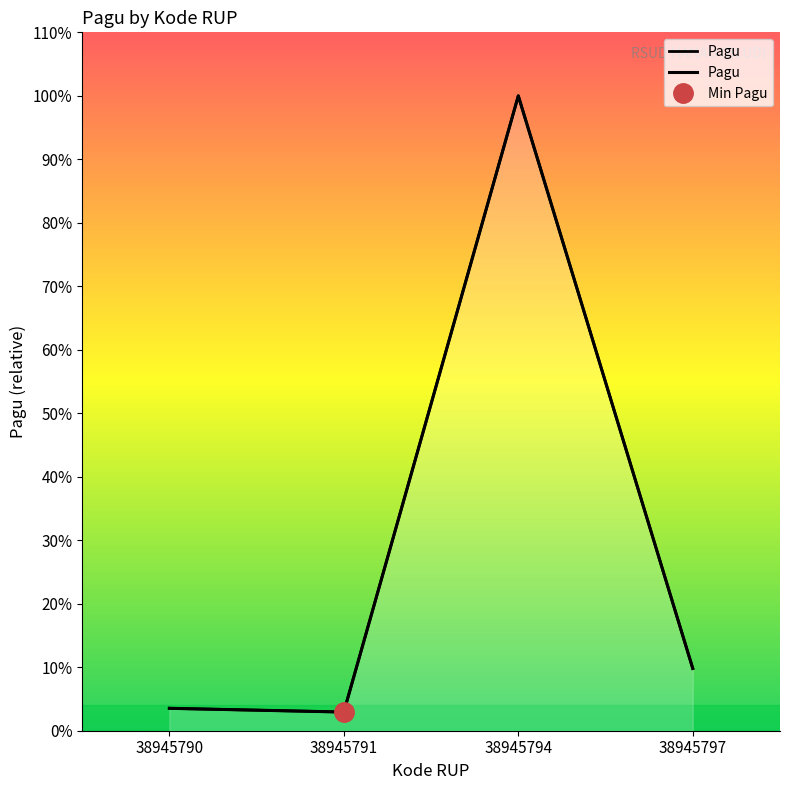

What is the sum of all values?

1186000000